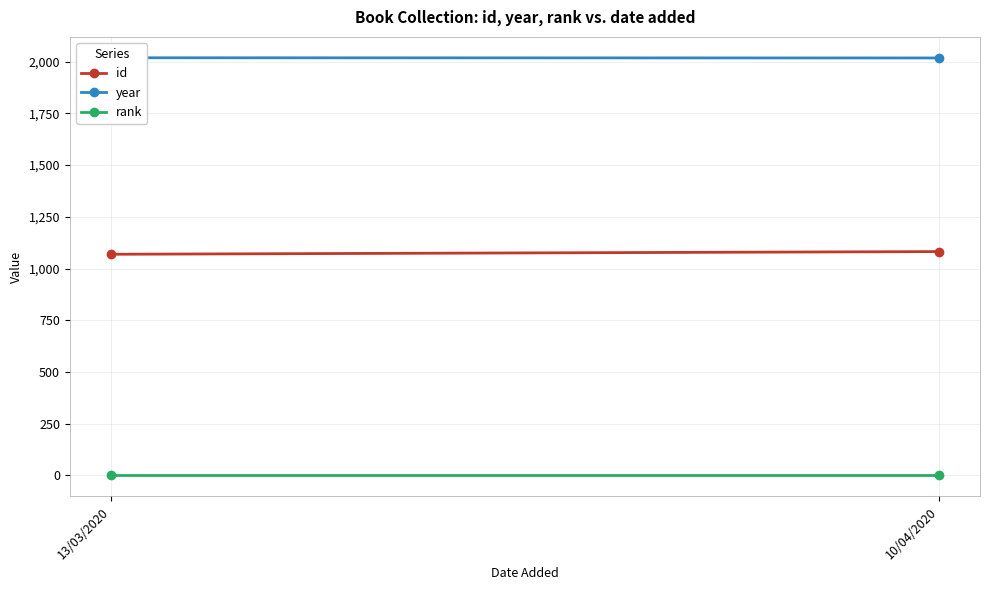

At 13/03/2020, list the series in order from largest to smallest.

year, id, rank